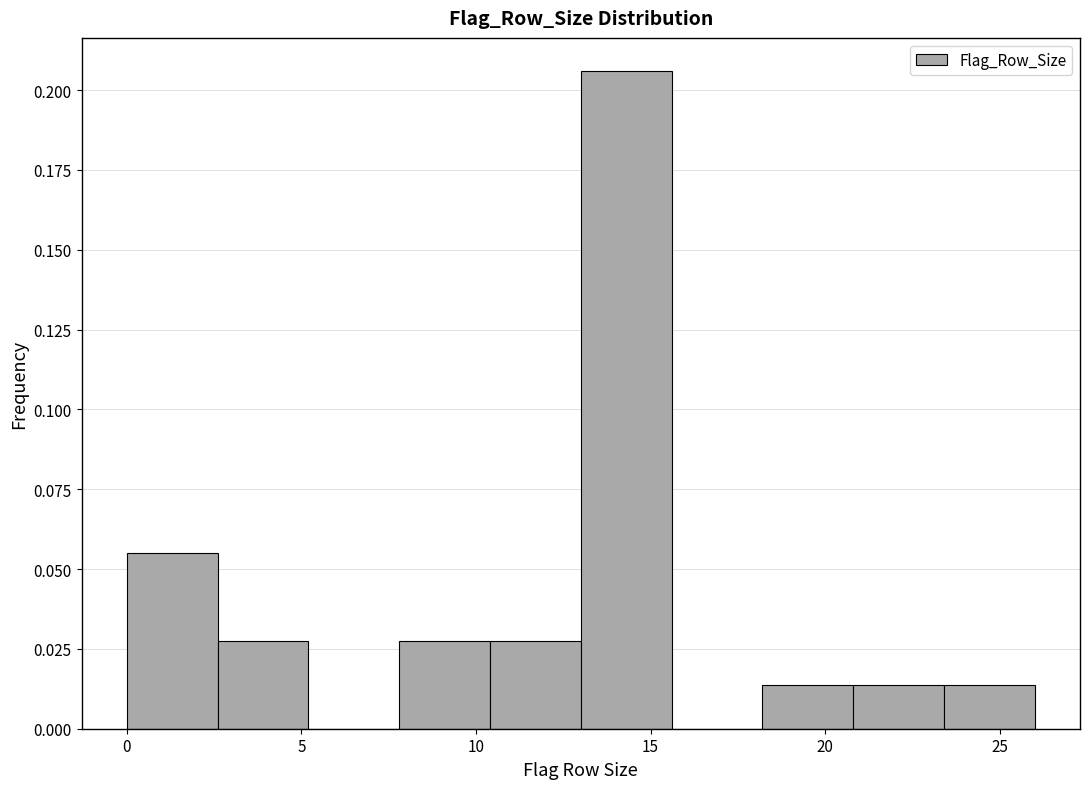

How tall is the bar that spans 20.8 to 23.4 on the x-axis? Neither the bar edges nor the heights are printed on the chart, so give them approximately, as read against the axes.

0.015